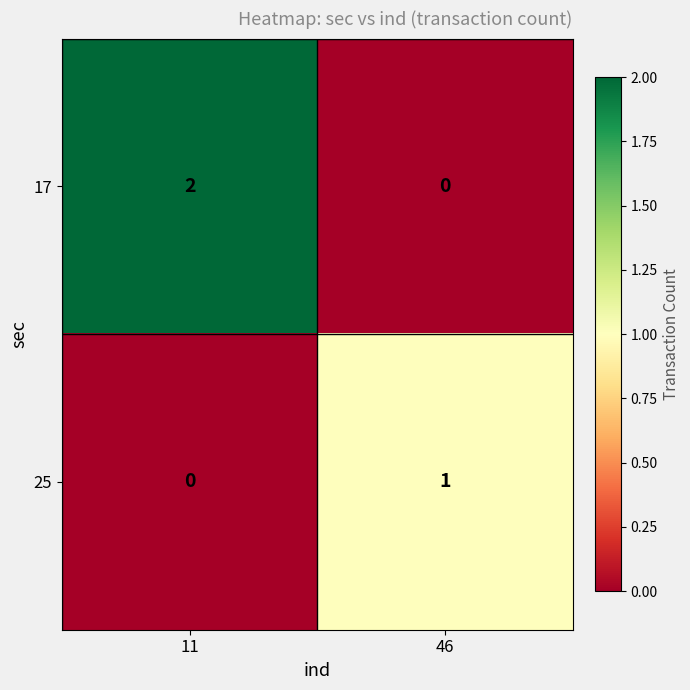

True or false: 17 has a value of 2 at 11.

True